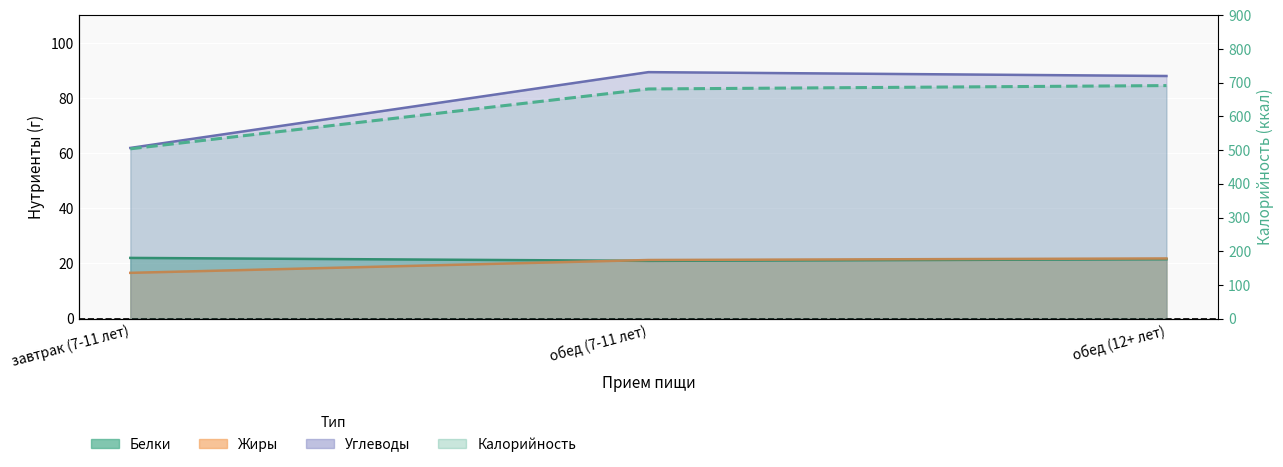

Reading right to left, list all the values displayed in this chart.

Калорийность: обед (12+ лет)=691.7	обед (7-11 лет)=681.6	завтрак (7-11 лет)=504.0
Белки: обед (12+ лет)=21.5	обед (7-11 лет)=20.9	завтрак (7-11 лет)=22.0
Жиры: обед (12+ лет)=21.8	обед (7-11 лет)=21.3	завтрак (7-11 лет)=16.6
Углеводы: обед (12+ лет)=88.0	обед (7-11 лет)=89.4	завтрак (7-11 лет)=61.9